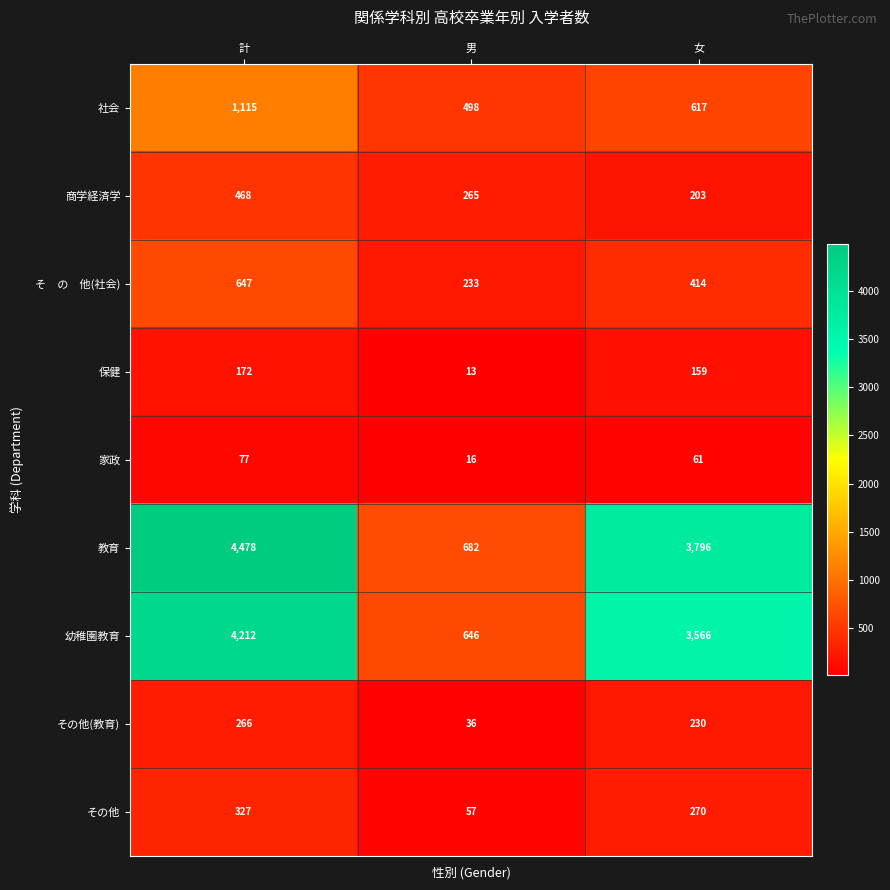

The 商学経済学 series shows 741 at 計. True or false?

False